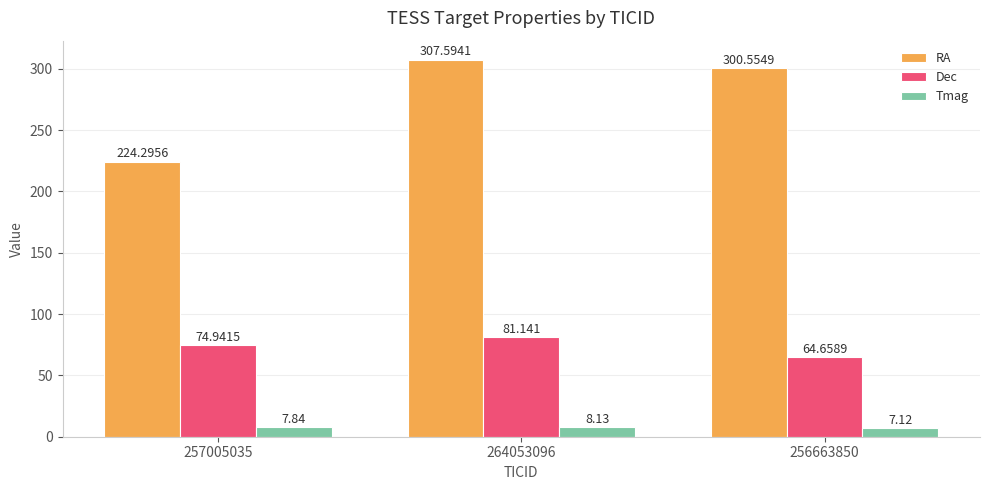

How many bars are there in total?

9